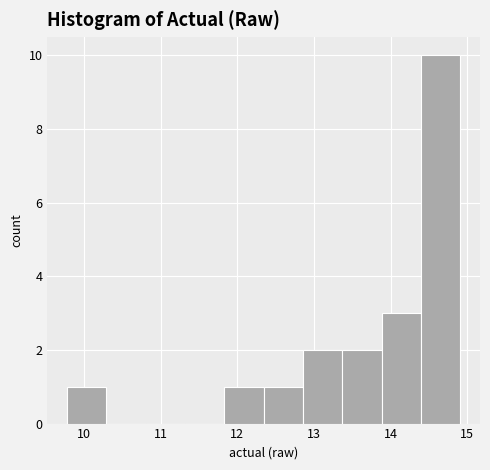

Reading left to right, list every bar in this chart as the range it spans on the x-axis followed by its height. Neither the bar edges nor the heights are printed on the chart, so give them approximately, as read against the axes.

9.8 to 10.3: 1
10.3 to 10.8: 0
10.8 to 11.3: 0
11.3 to 11.8: 0
11.8 to 12.3: 1
12.3 to 12.9: 1
12.9 to 13.4: 2
13.4 to 13.9: 2
13.9 to 14.4: 3
14.4 to 14.9: 10